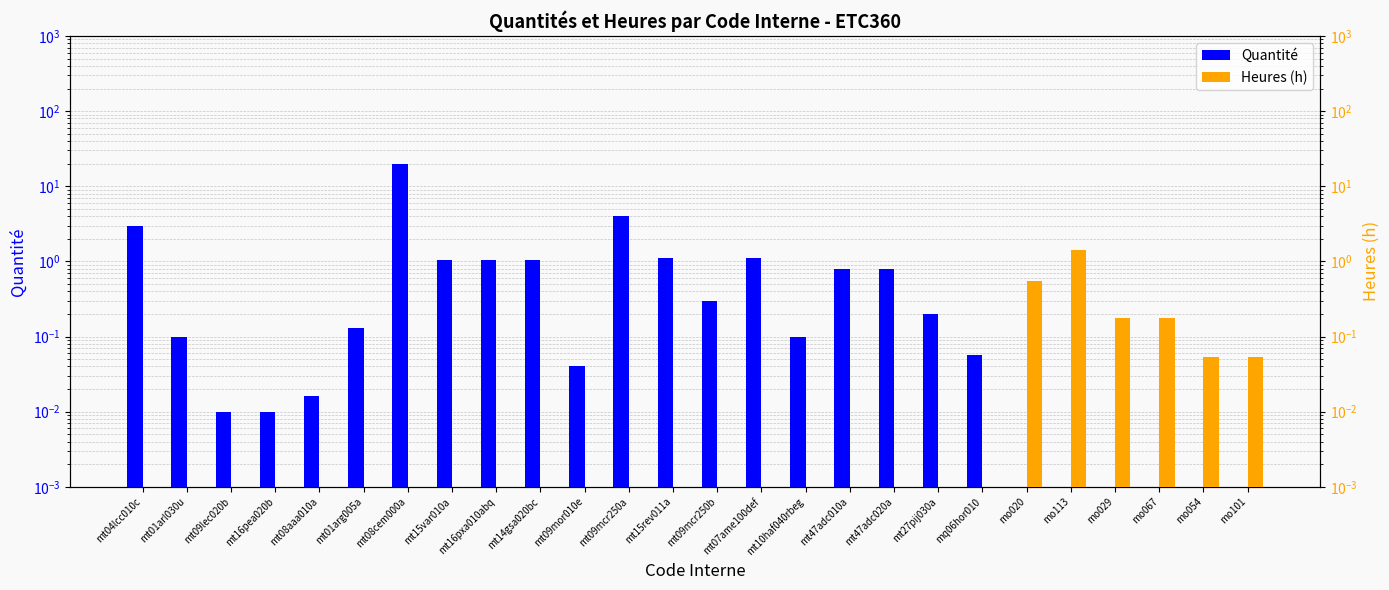

Does the chart contain any negative values?

No